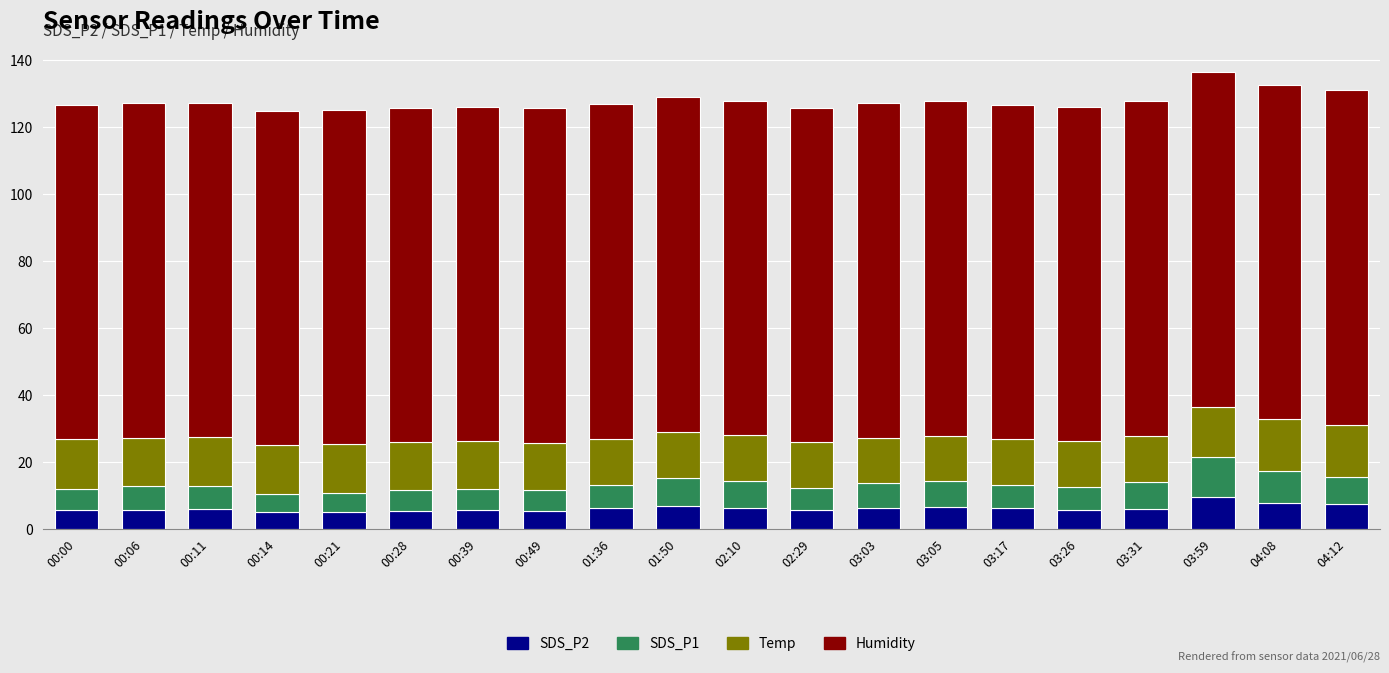

Does the chart contain any negative values?

No